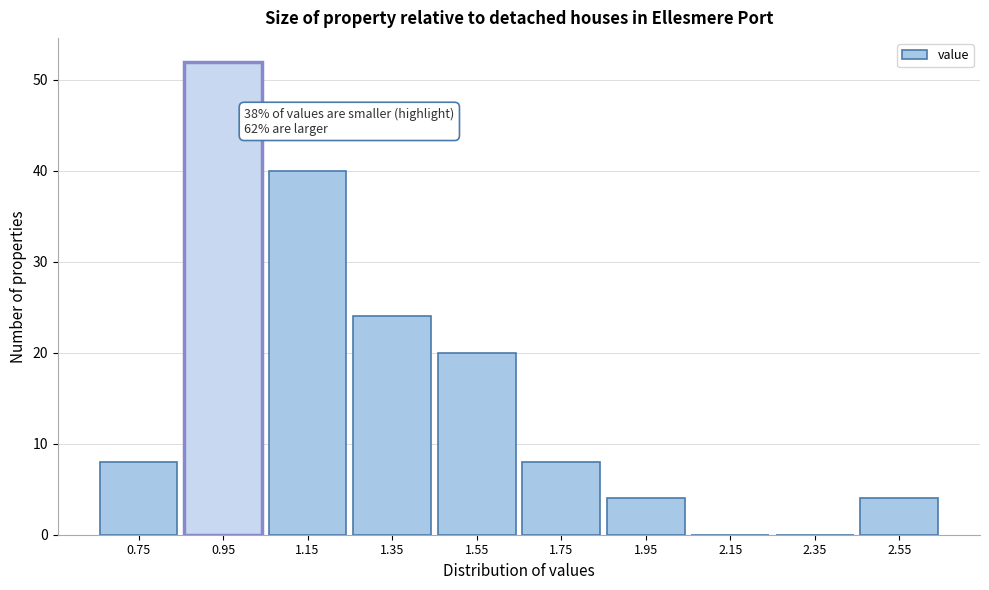

Reading left to right, extract all data points from this chart.

0.75=8	0.95=52	1.15=40	1.35=24	1.55=20	1.75=8	1.95=4	2.15=0	2.35=0	2.55=4